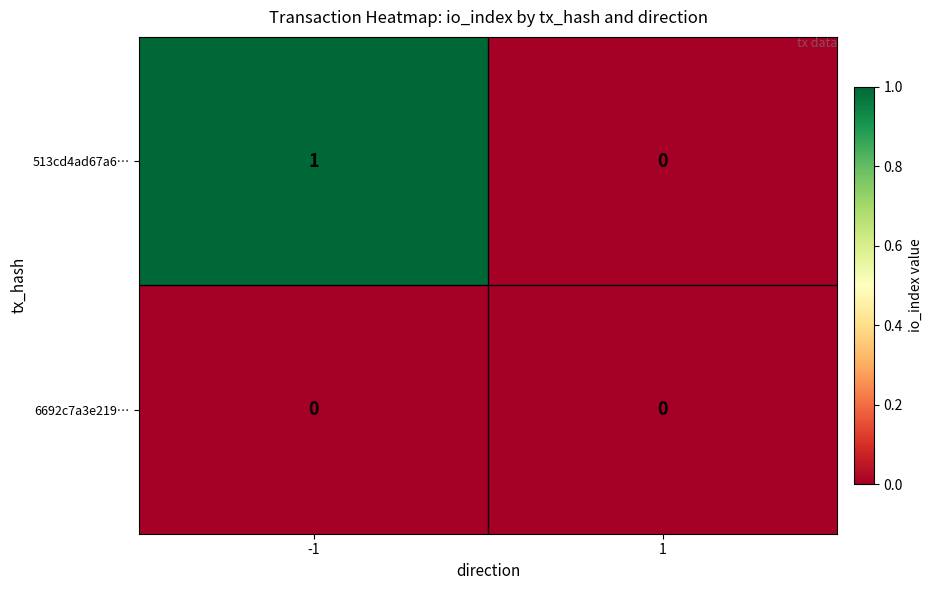

Which series has the widest spread of values?

513cd4ad67a6…